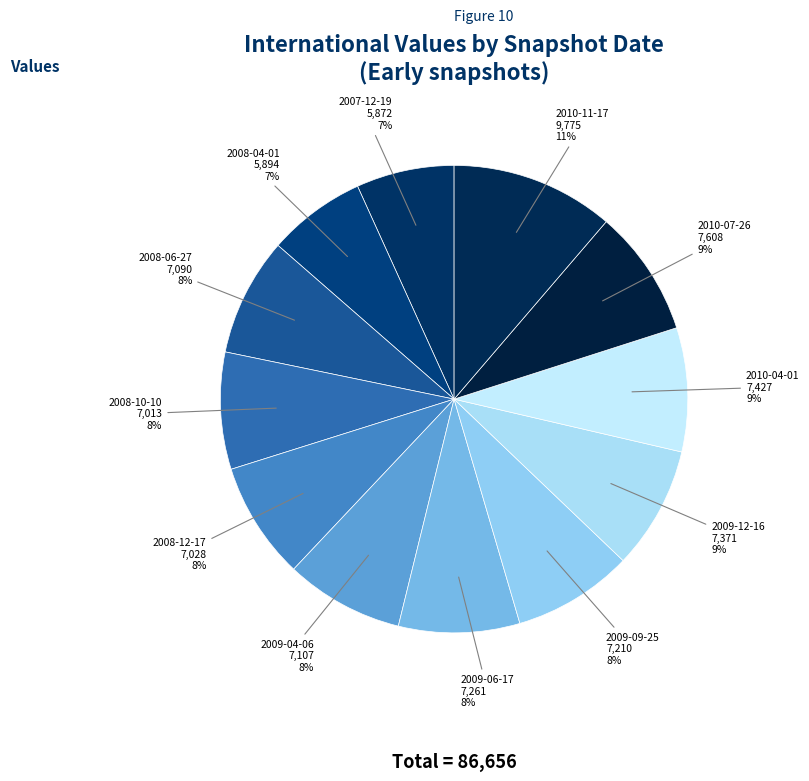

How many slices are in this pie chart?

12